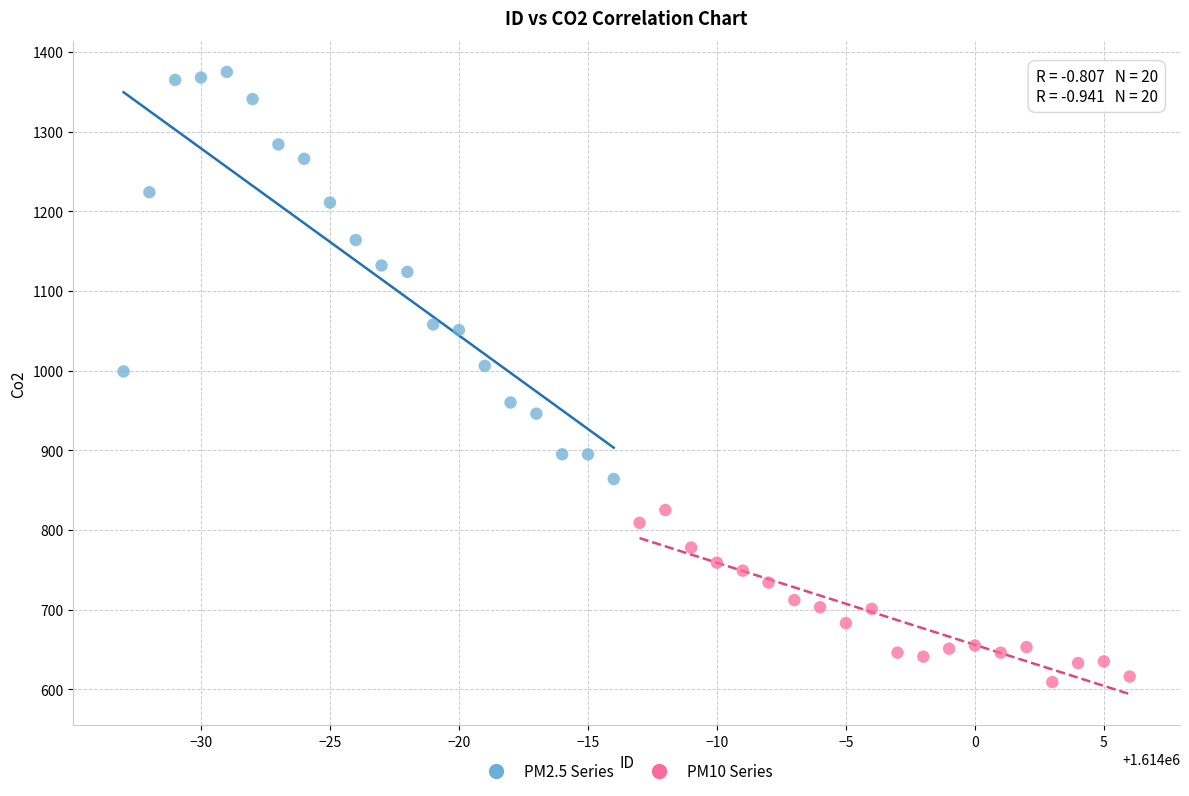

Which series has the largest Y range (max minus min)?

PM2.5 Series